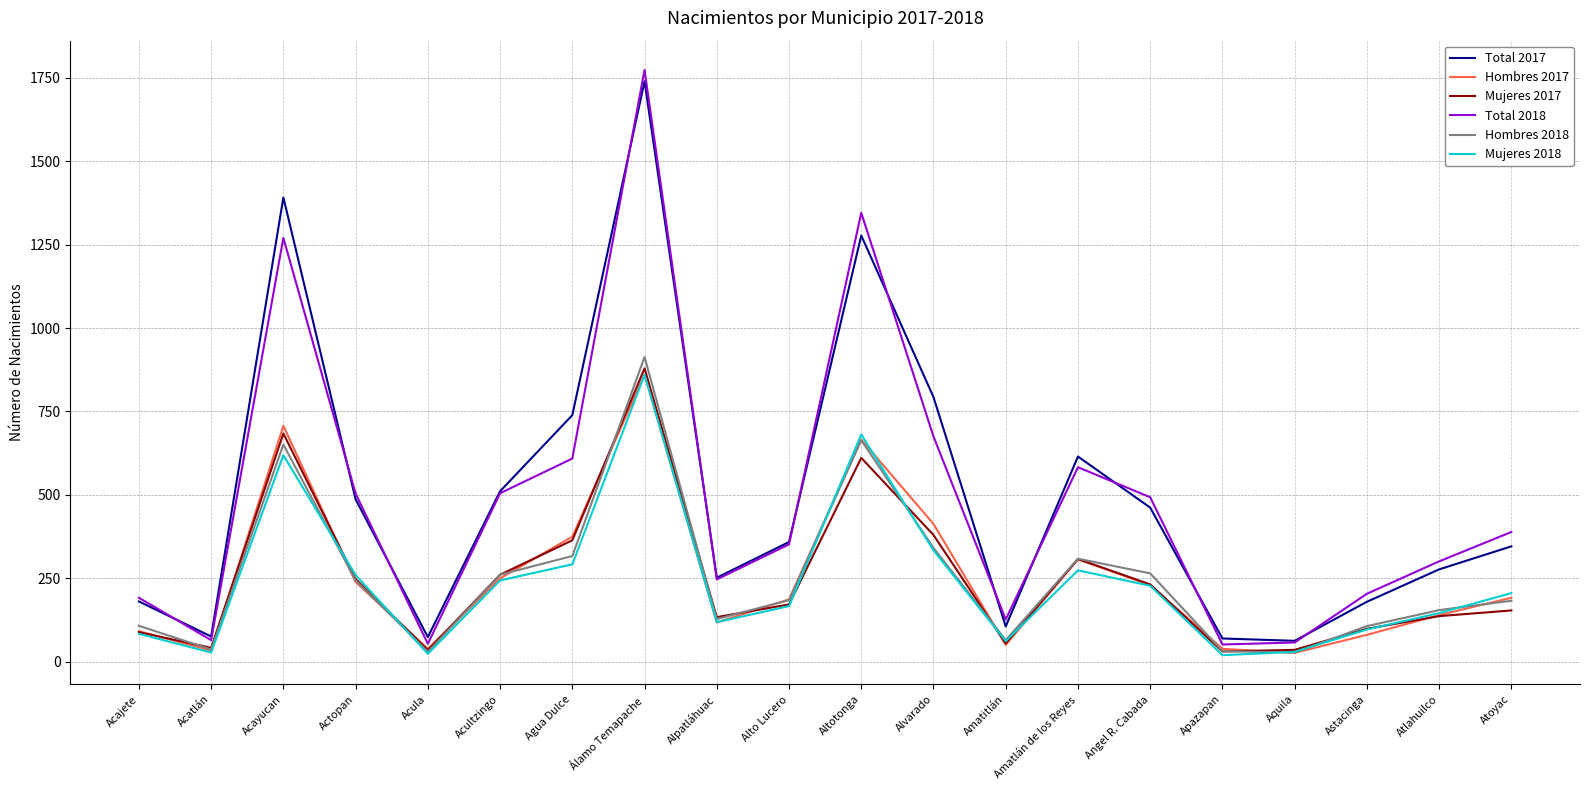

What is the total value across all series at Alpatláhuac?

998